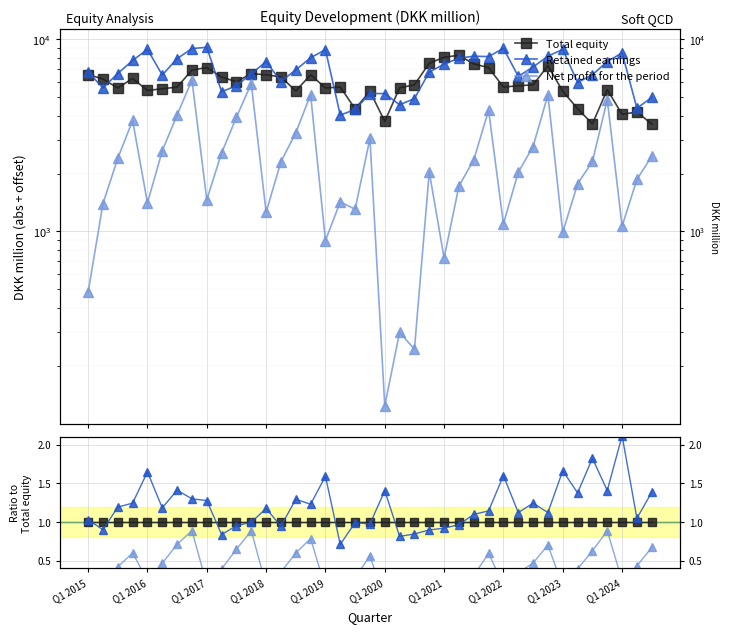

What is the greatest value displayed?

2.1